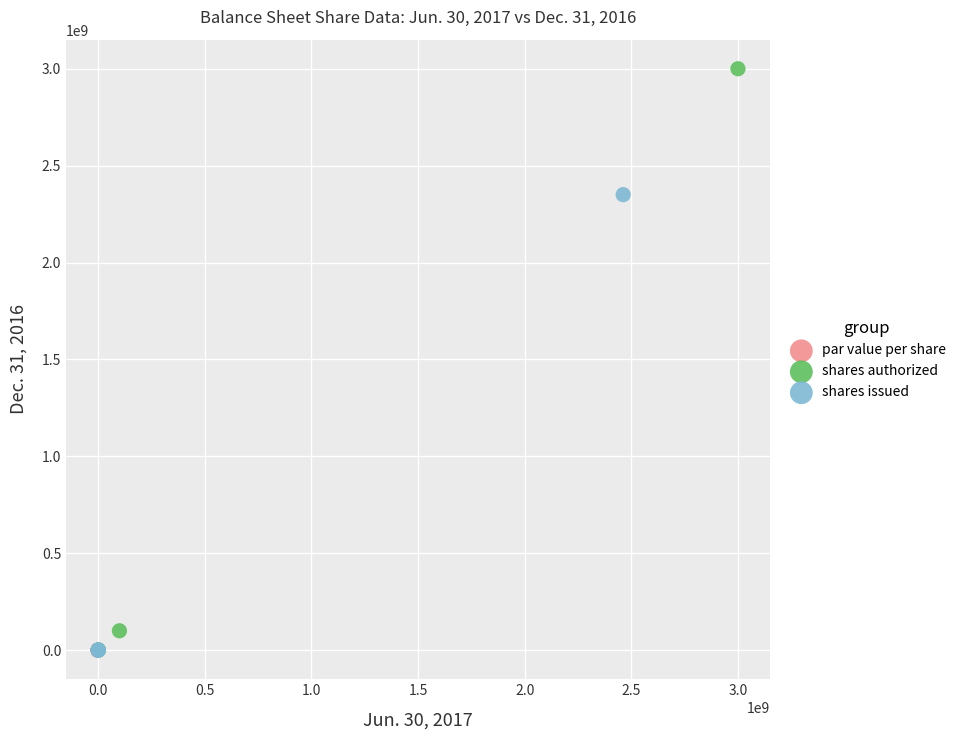

Which series reaches the maximum Y coordinate?

shares authorized